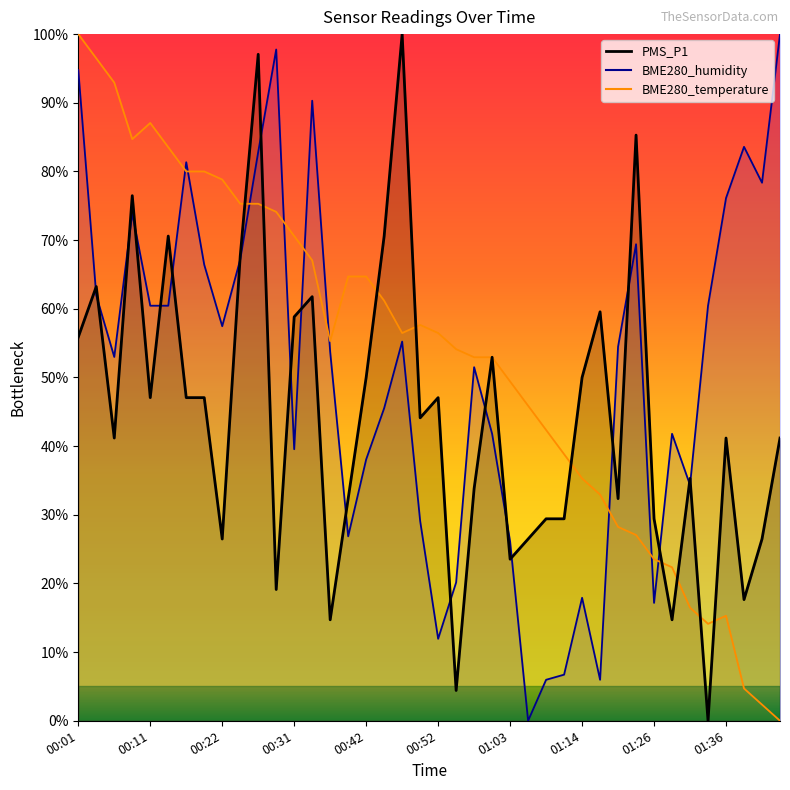

Rank the categories by BME280_temperature value from lowest to highest.

01:48, 01:45, 01:39, 01:34, 01:36, 01:31, 01:28, 01:26, 01:23, 01:20, 01:17, 01:14, 01:11, 01:09, 01:06, 01:03, 00:58, 01:01, 00:55, 00:37, 00:47, 00:52, 00:50, 00:44, 00:39, 00:42, 00:34, 00:31, 00:29, 00:24, 00:27, 00:22, 00:17, 00:19, 00:14, 00:09, 00:11, 00:06, 00:03, 00:01